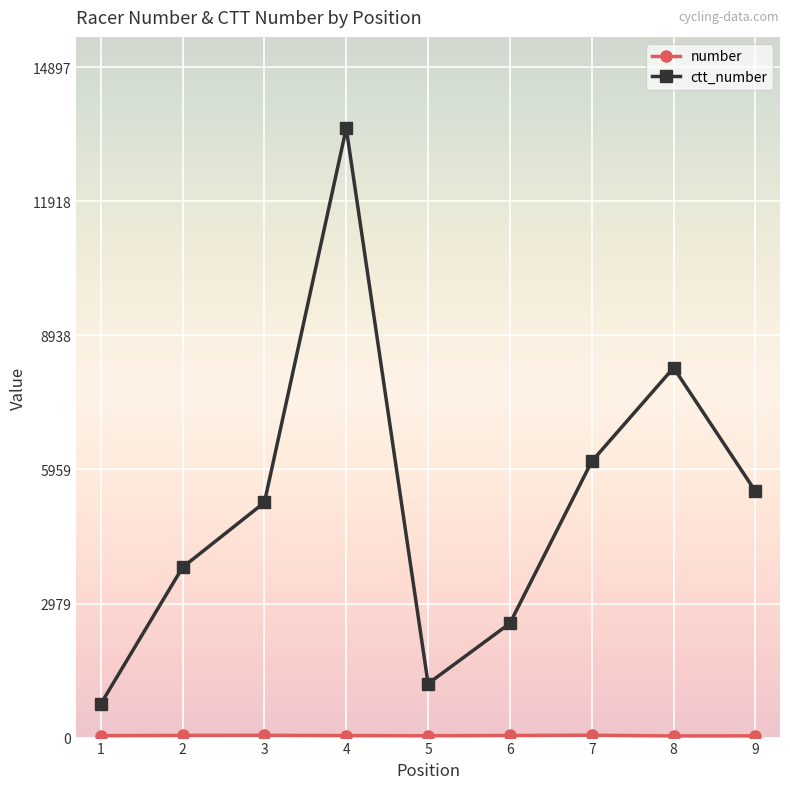

In ctt_number, how many points are higher than both neighbors (excluding endpoints)?

2